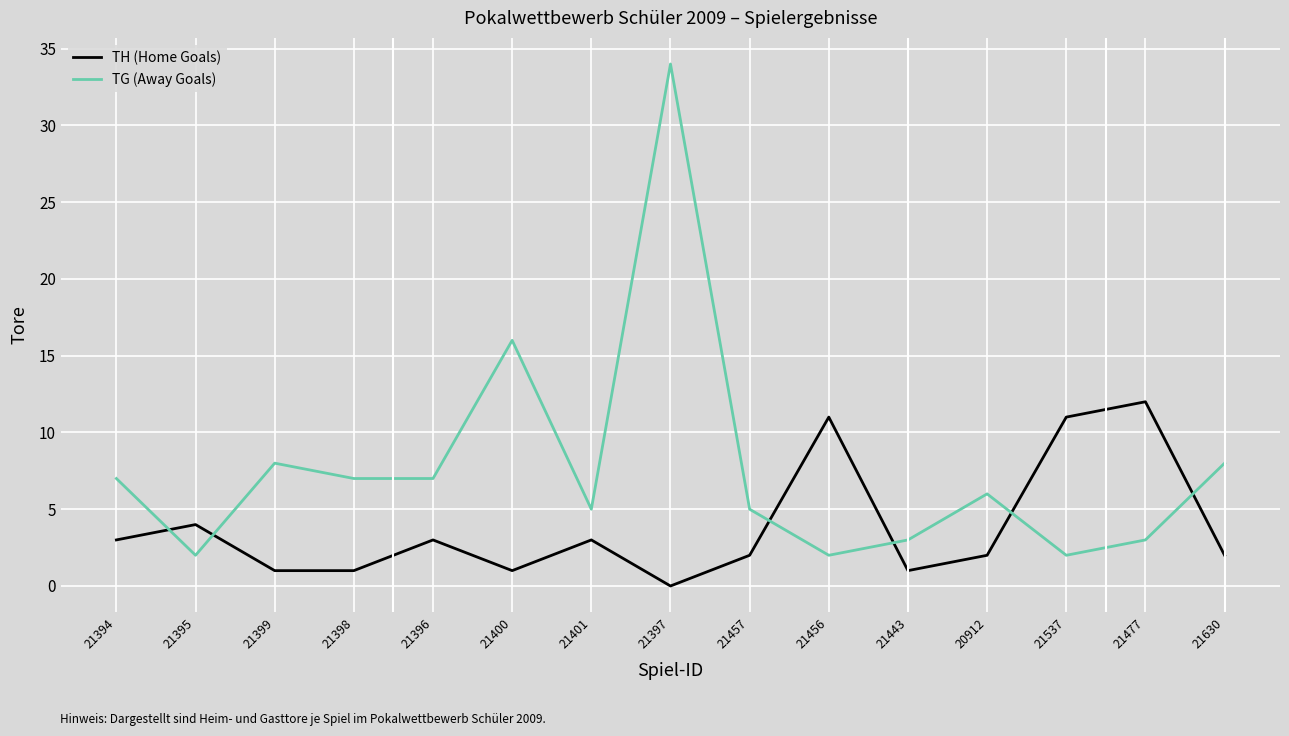

What position from the left is 21443?

11